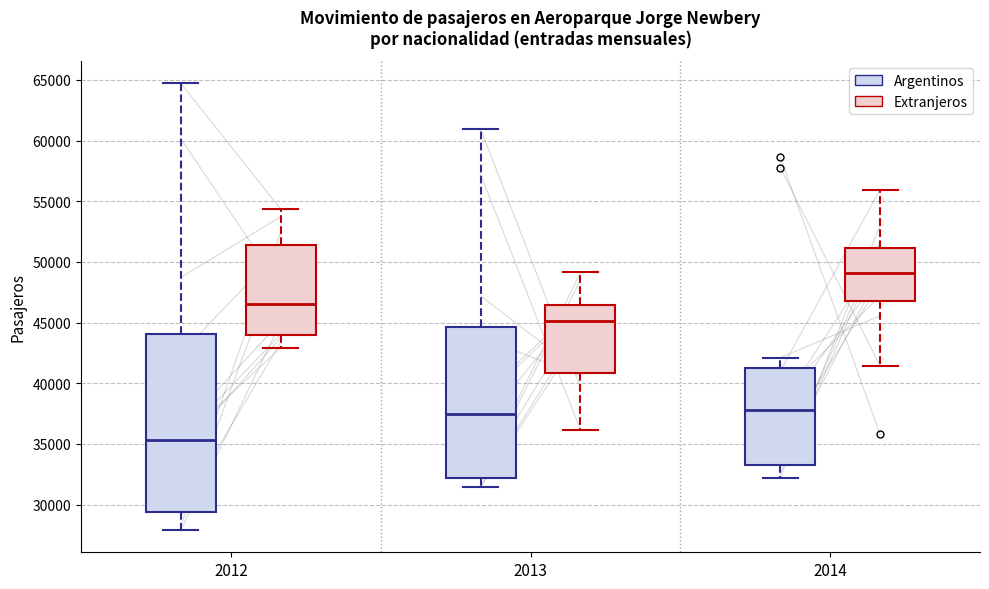

Which box's median line is the lowest?

2012 (Argentinos)